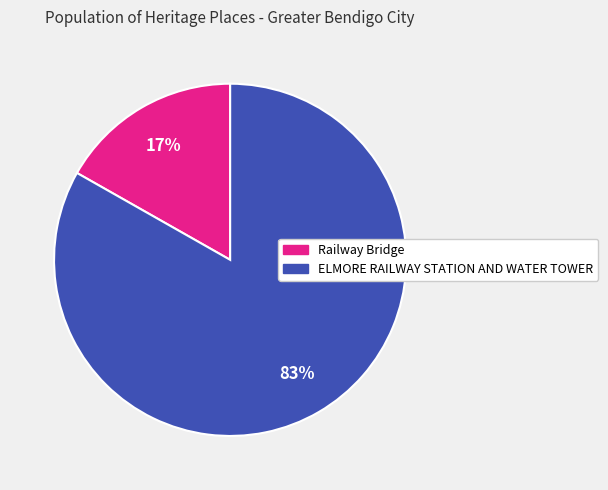

Between Railway Bridge and ELMORE RAILWAY STATION AND WATER TOWER, which is larger?

ELMORE RAILWAY STATION AND WATER TOWER